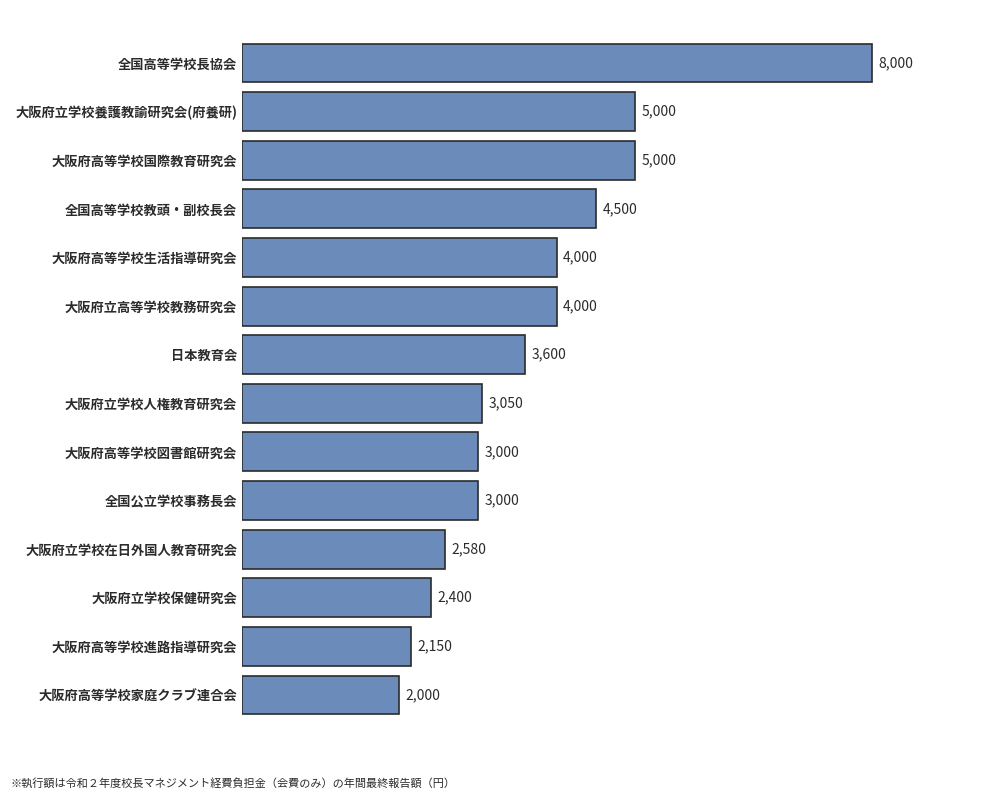

At which category does the chart reach its peak across all series?

全国高等学校長協会